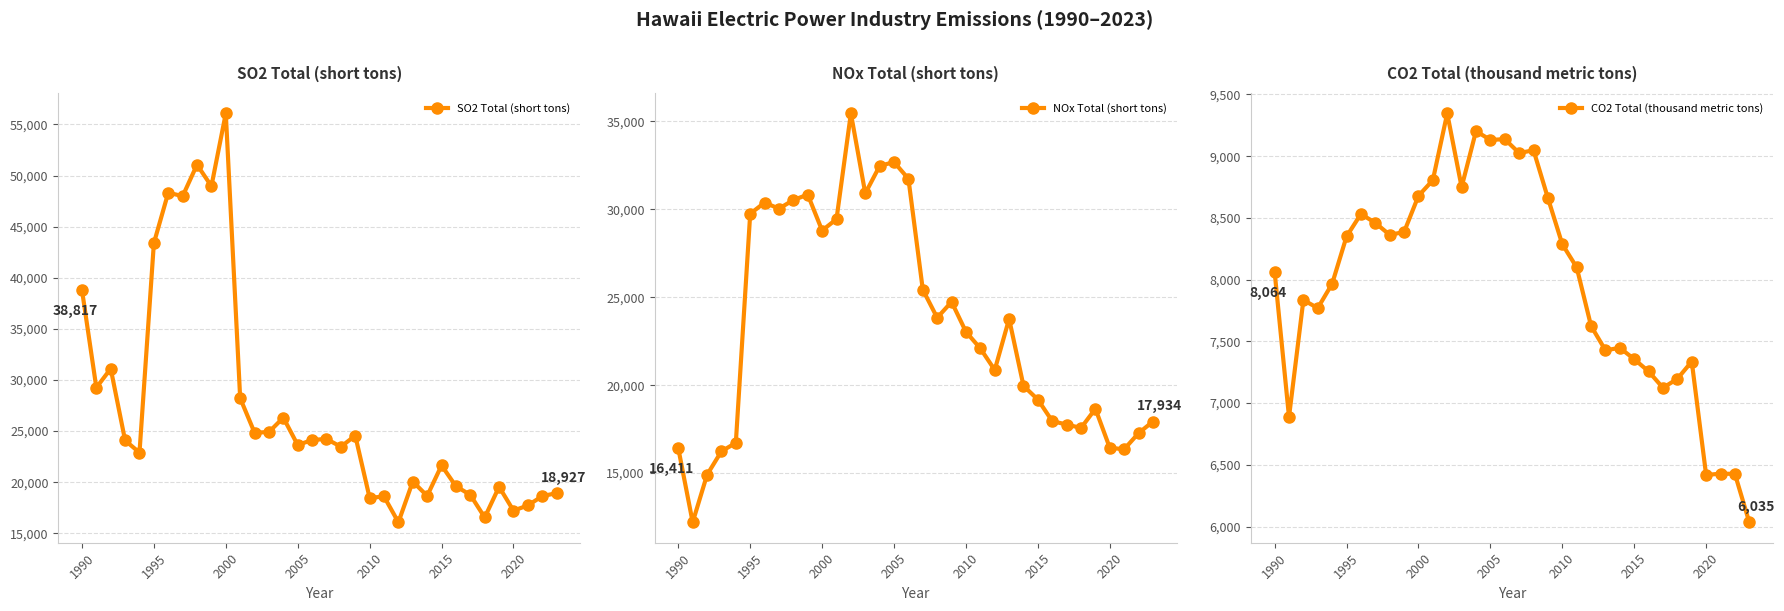

True or false: SO2 Total (short tons) and CO2 Total (thousand metric tons) intersect in this chart.

False